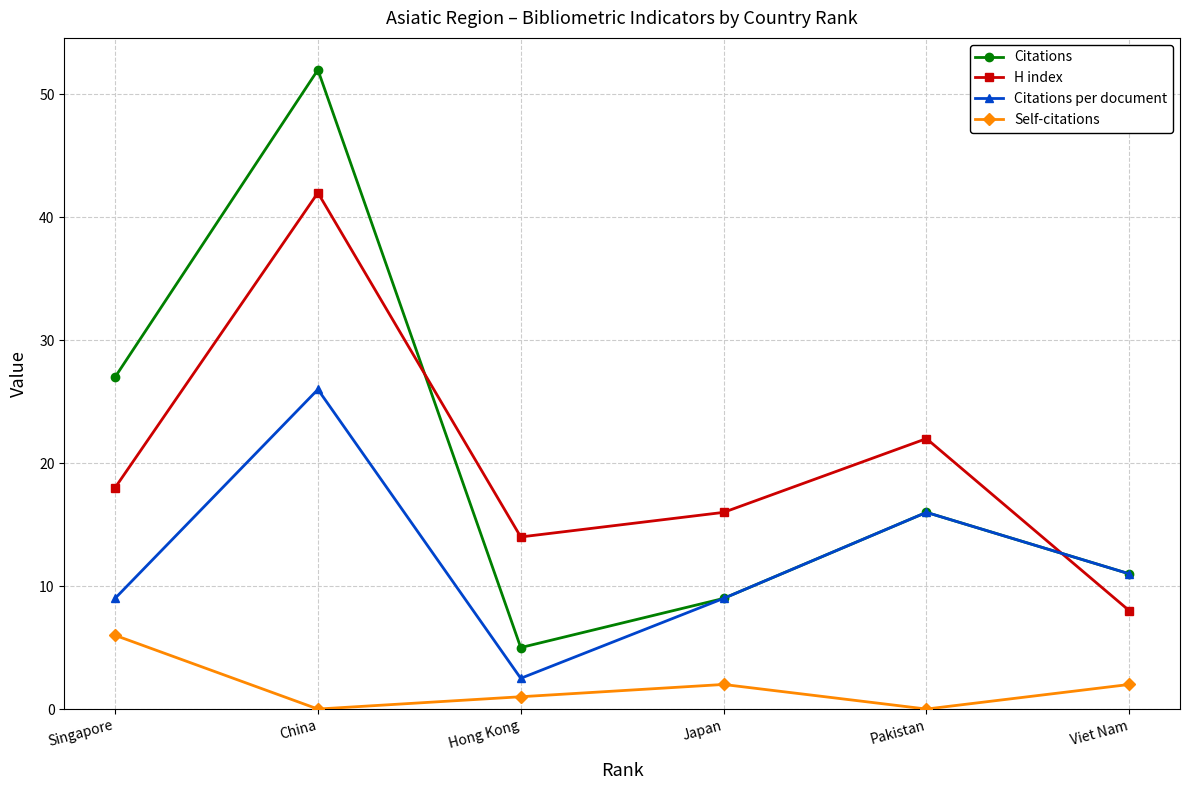

The value of H index at Viet Nam is 11.8. True or false?

False